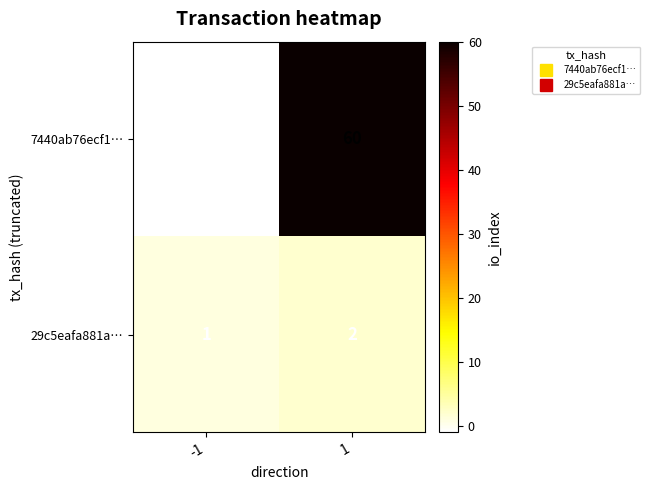

At which category is the sum across all series the highest?

1